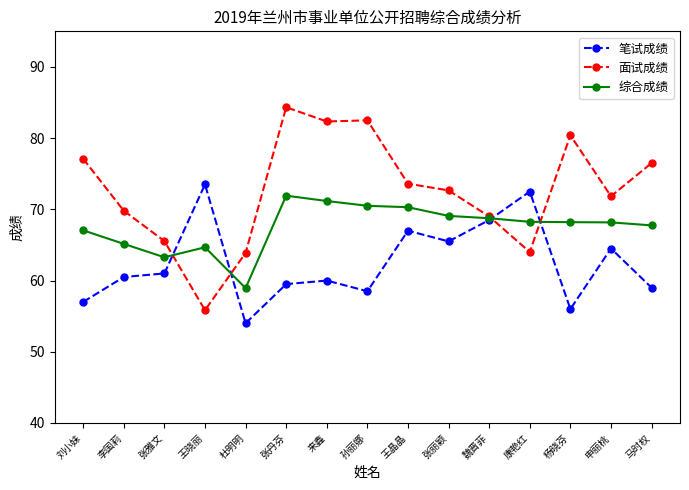

What is the difference between the highest and lowest values at 魏晋菲?

0.5